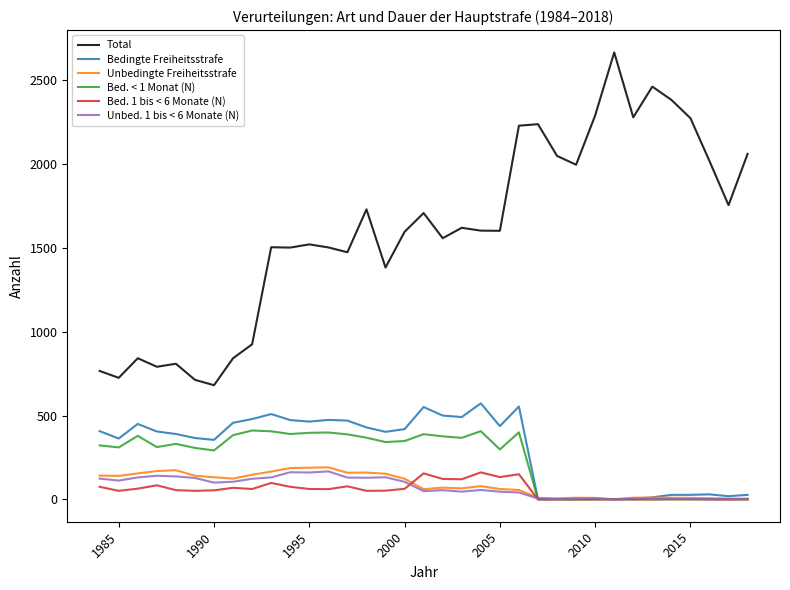

How many interior local valleys does the Bed. 1 bis < 6 Monate (N) series have?

7